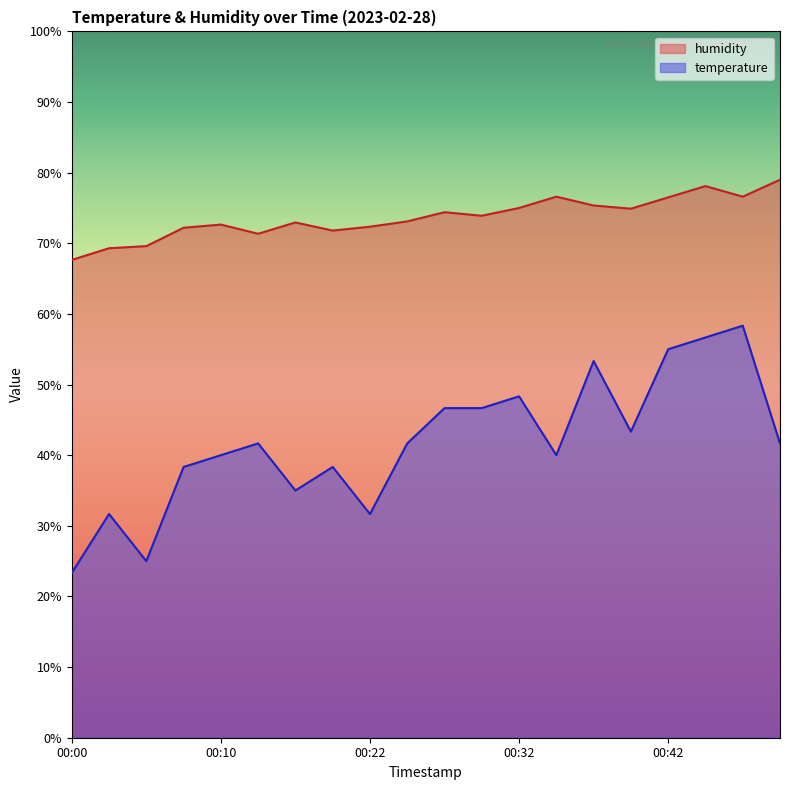

How many lines are shown in the chart?

2